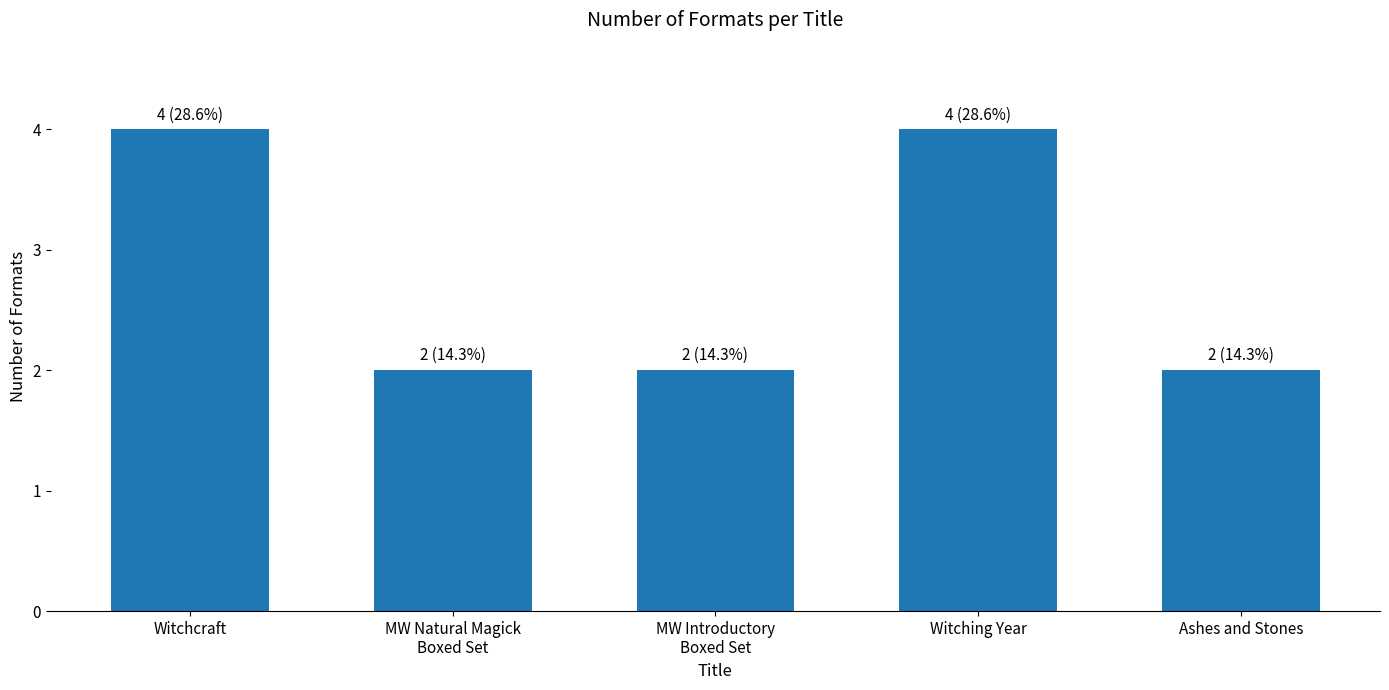

Reading left to right, transcribe all the data shown in this chart.

Witchcraft=4	MW Natural Magick
Boxed Set=2	MW Introductory
Boxed Set=2	Witching Year=4	Ashes and Stones=2